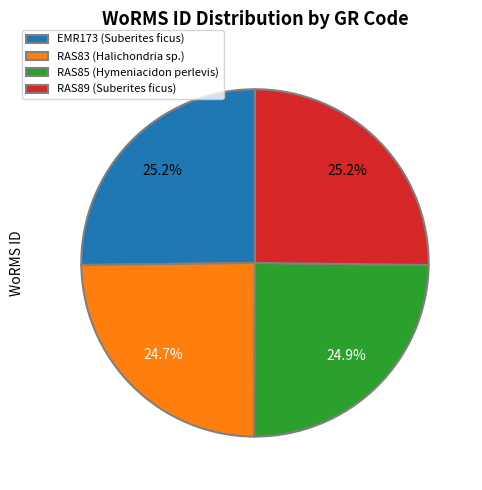

Count the number of slices in the pie.

4